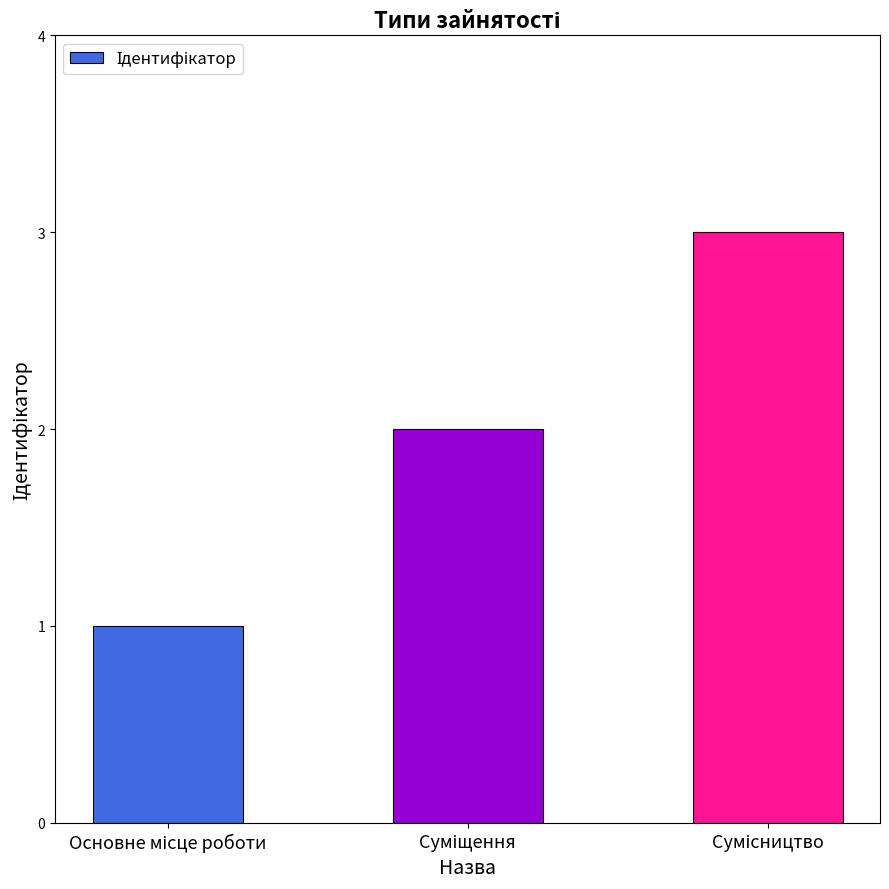

What is the sum of all values?

6